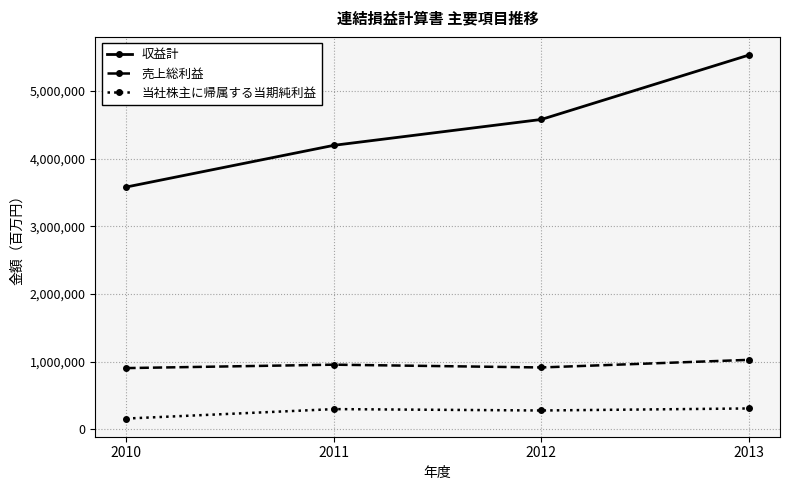

What value does the 売上総利益 series have at 2013?

1028273